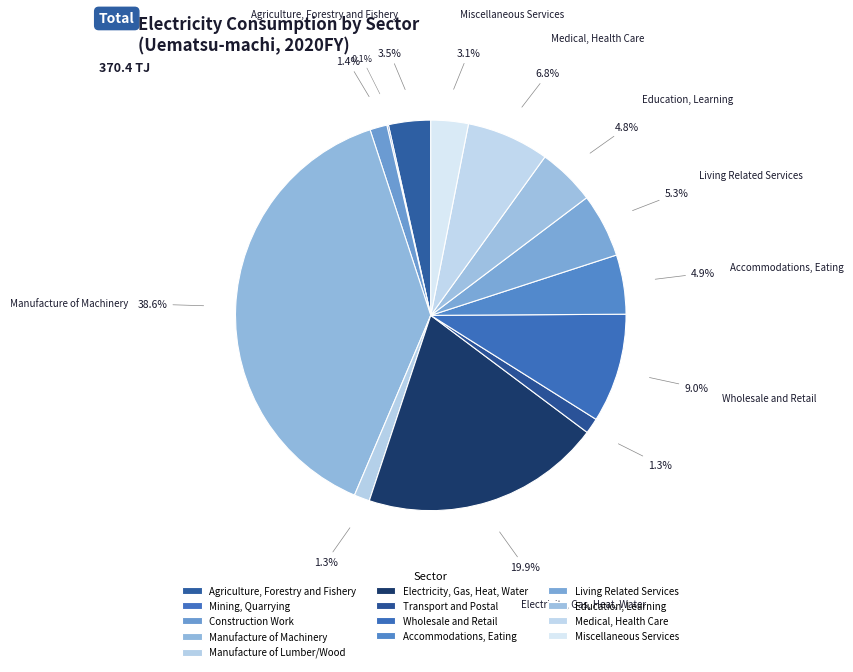

True or false: Accommodations, Eating accounts for 18% of the total.

False